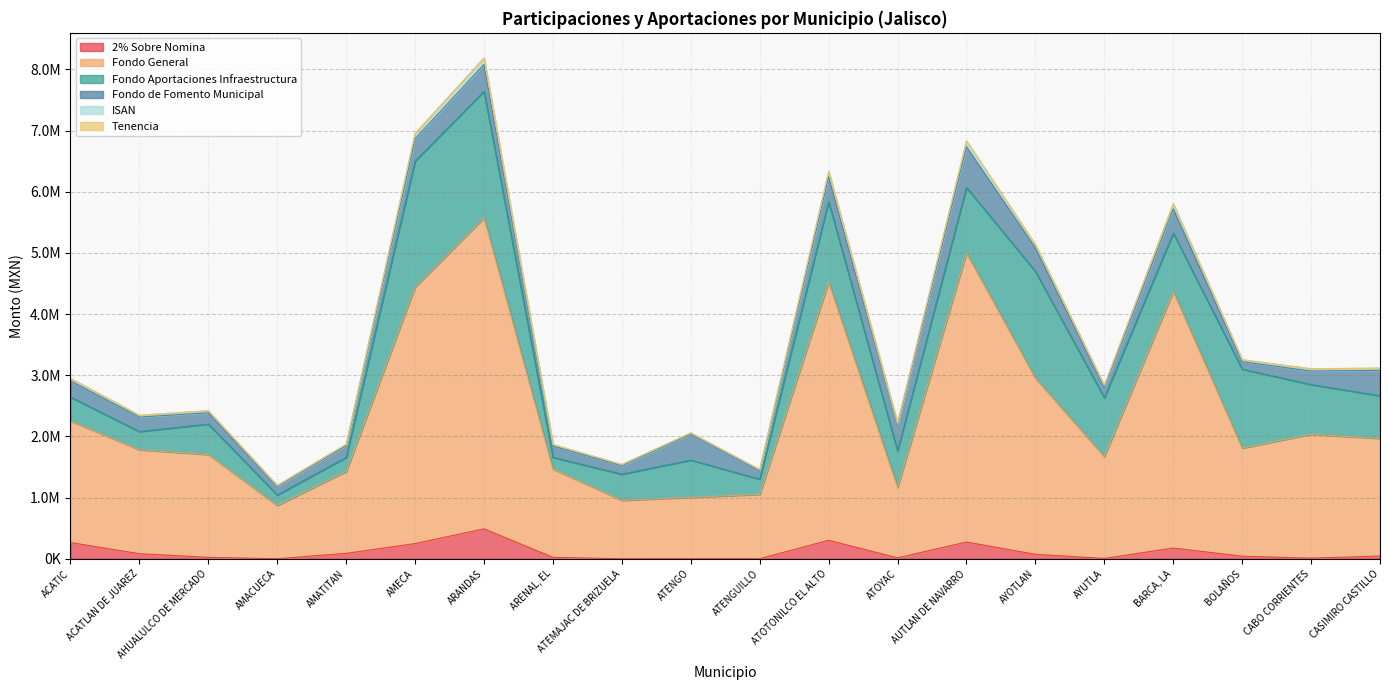

What is the approximate value of 2% Sobre Nomina at ACATIC?

265144.4